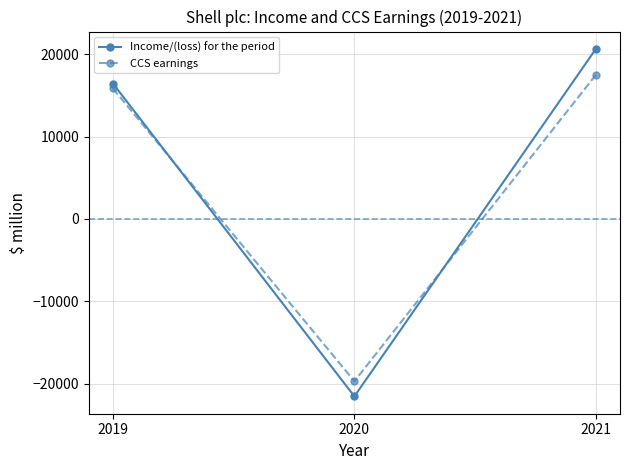

Which series changed the most between 2019 and 2021?

Income/(loss) for the period